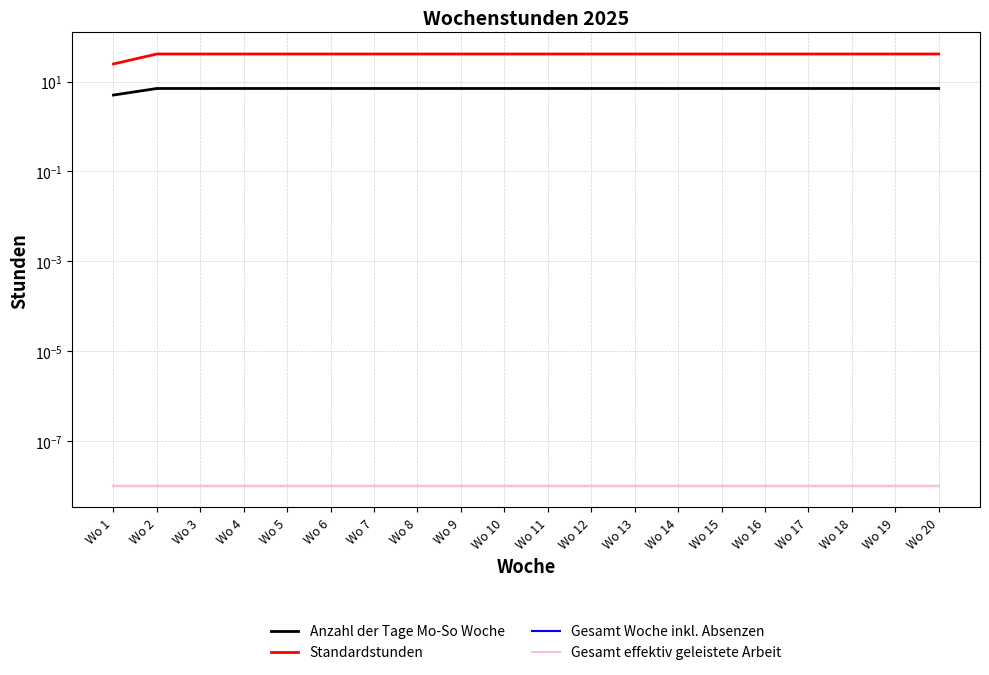

True or false: Gesamt effektiv geleistete Arbeit has a value of 0.0 at Wo 6.

False